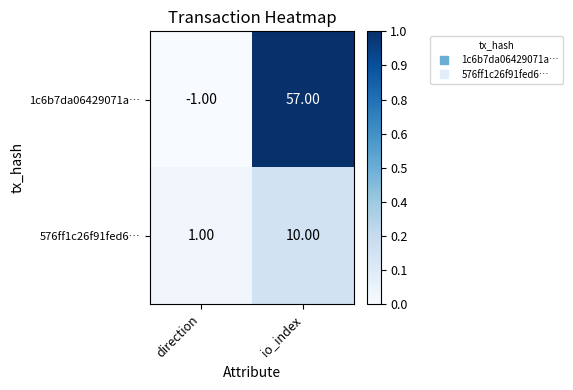

At how many categories does at least one series exceed 0?

2